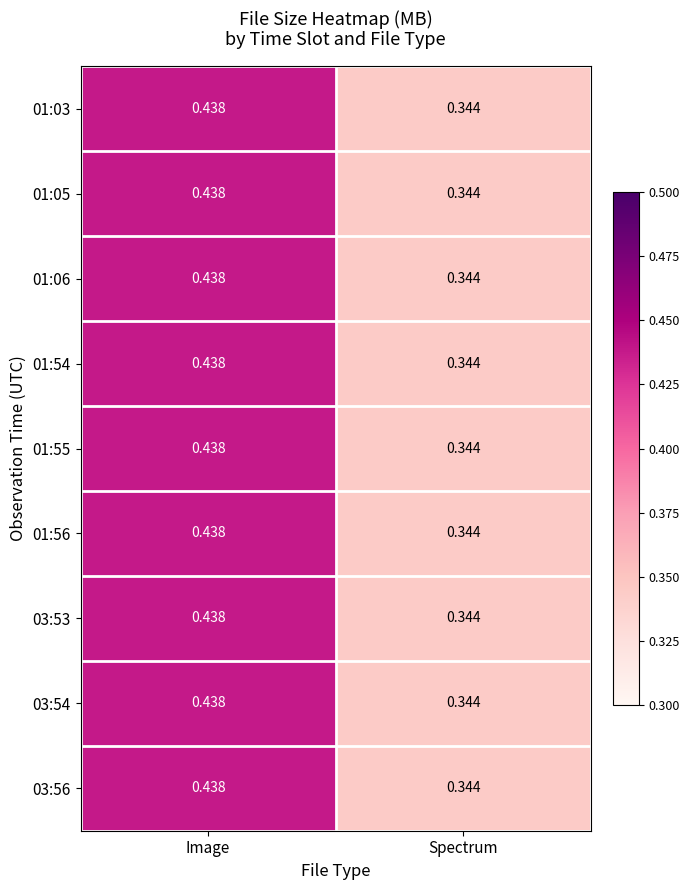

At which category is the sum across all series the highest?

Image